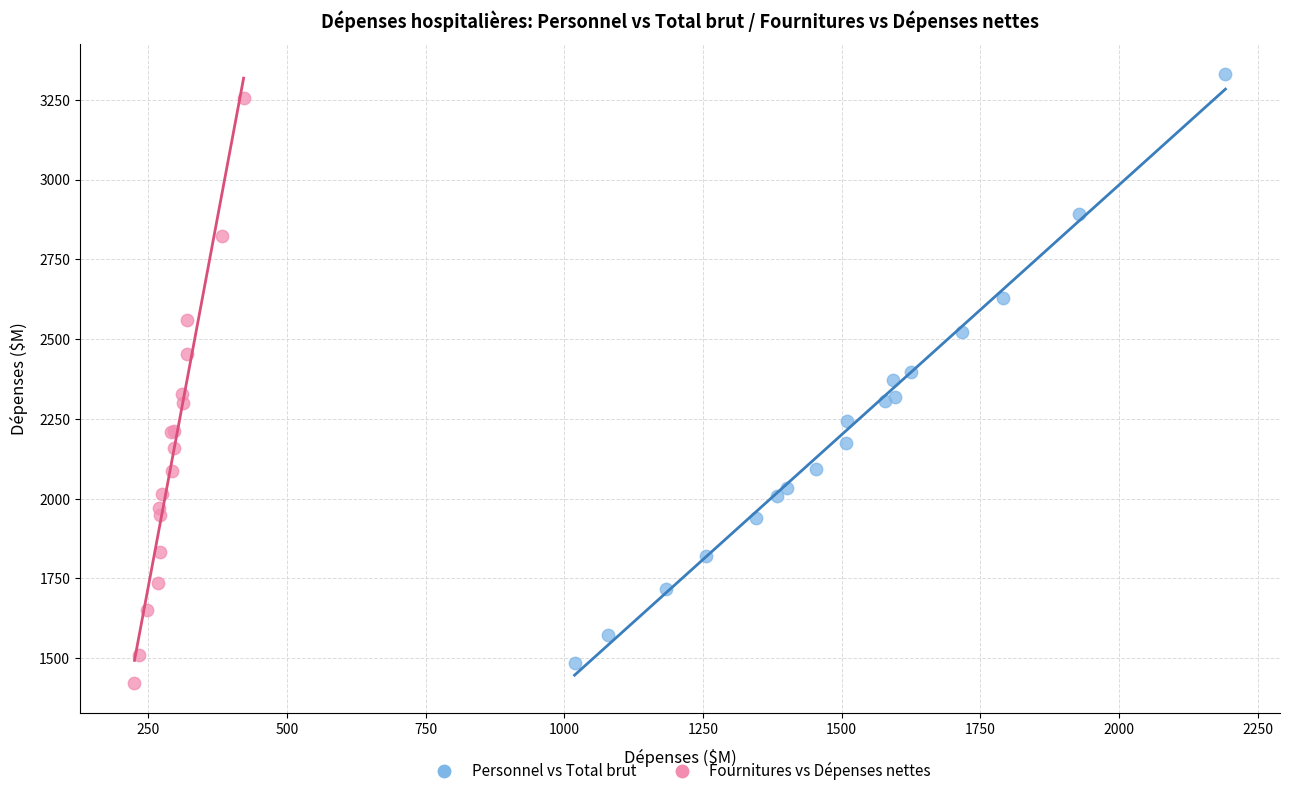

Which series has the widest spread of Y values?

Personnel vs Total brut